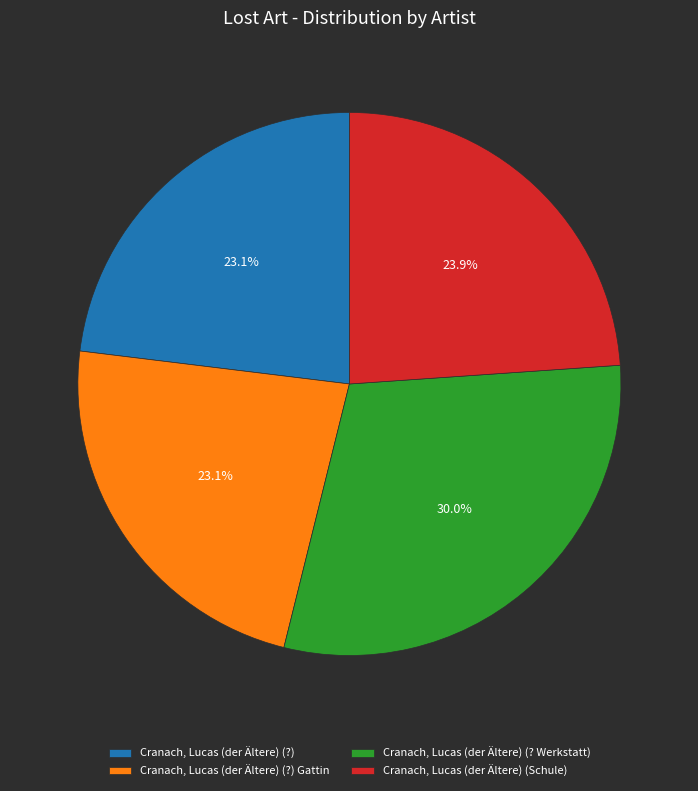

Does Cranach, Lucas (der Ältere) (? Werkstatt) represent more than half of the total?

No